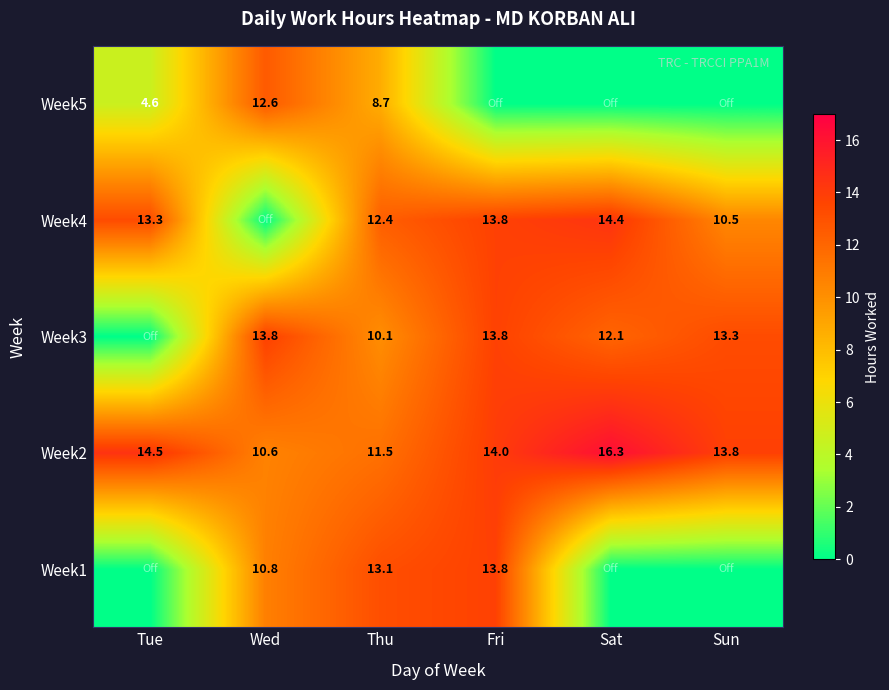

Which category has the lowest value in the Week2 series?

Wed